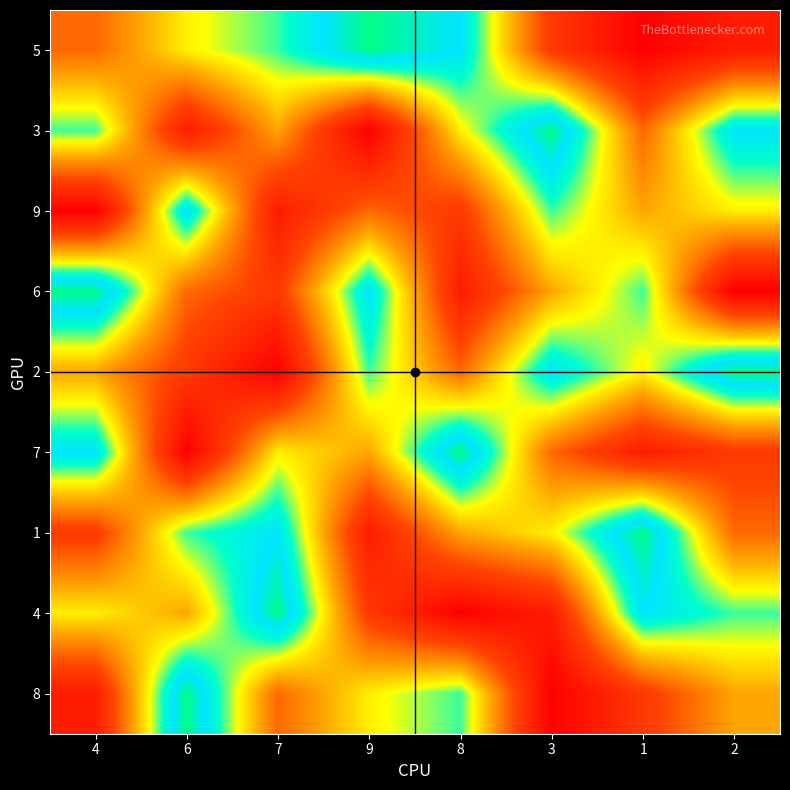

What is the total value across all series at 6?

45